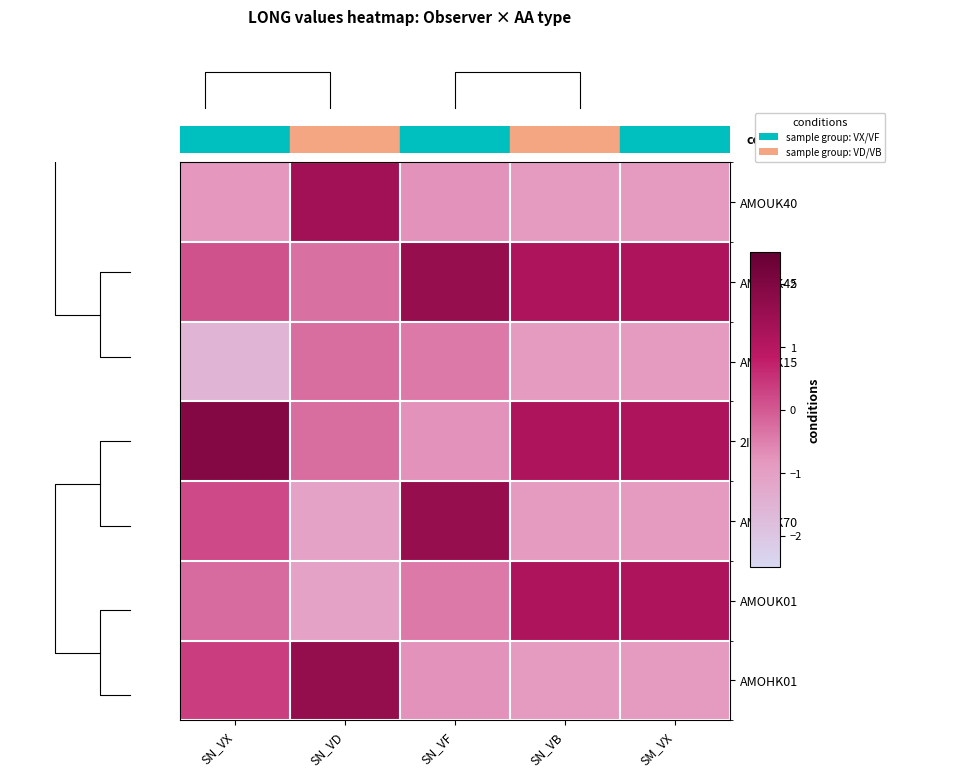

At SN_VF, list the series in order from largest to smallest.

AMOUK45, AMOUK70, AMOUK15, AMOUK01, AMOUK40, 2IYH6, AMOHK01